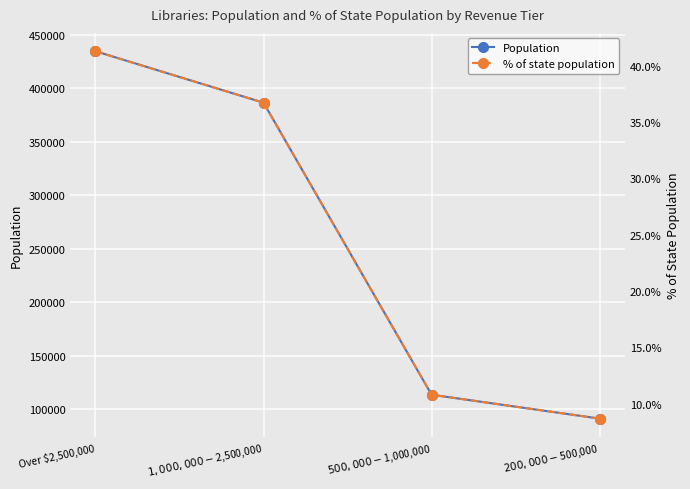

True or false: % of state population has more than 1 interior local peaks.

False